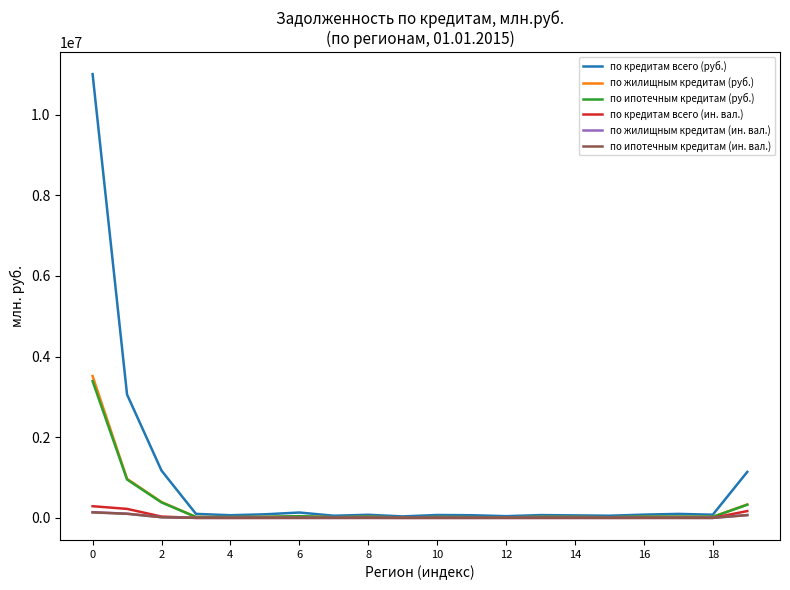

Which series has the widest spread of values?

по кредитам всего (руб.)